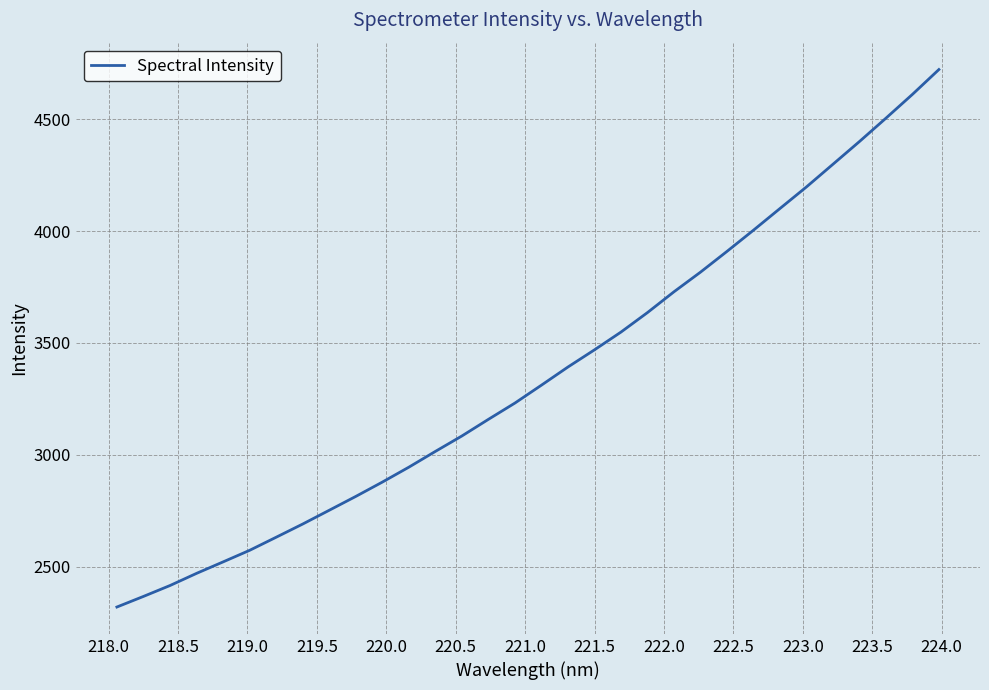

What is the average value?

3360.2